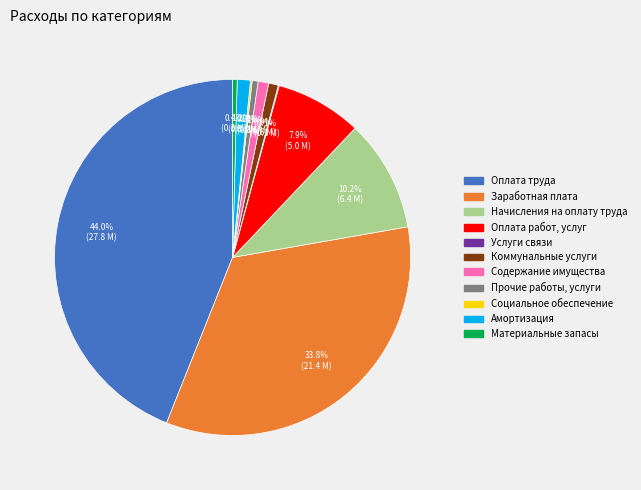

Does any single category account for the majority?

No